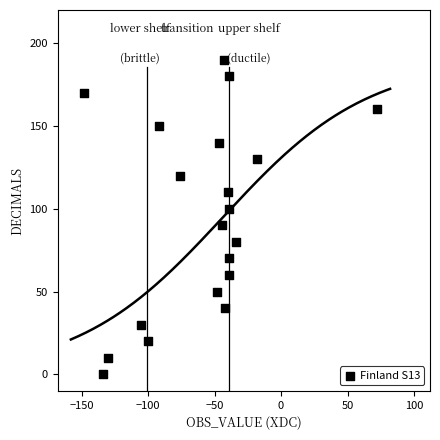

What is the range of Y values (max minus min)?

190